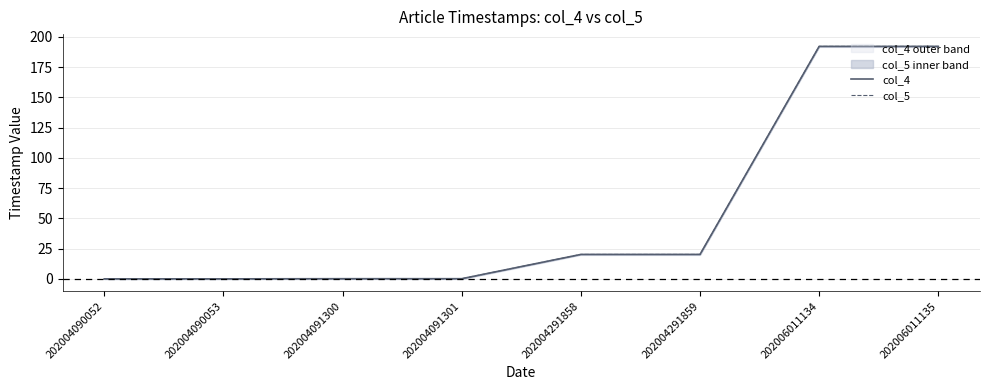

Does the chart display data point markers on the line(s)?

No